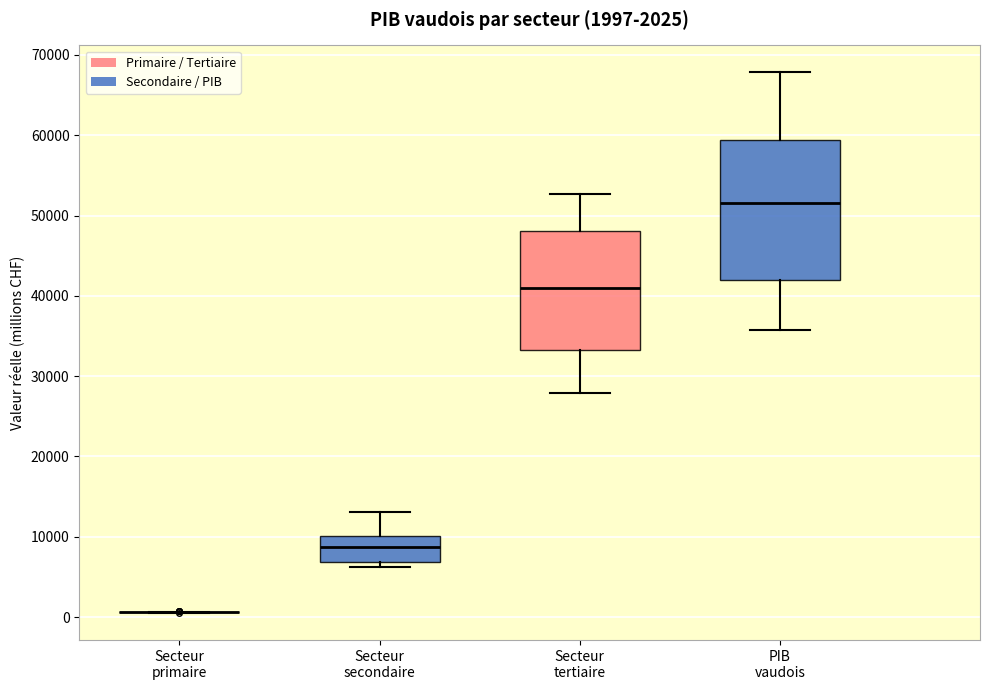

Comparing the boxes themselves (not the whiskers), which one is the tallest?

PIB vaudois